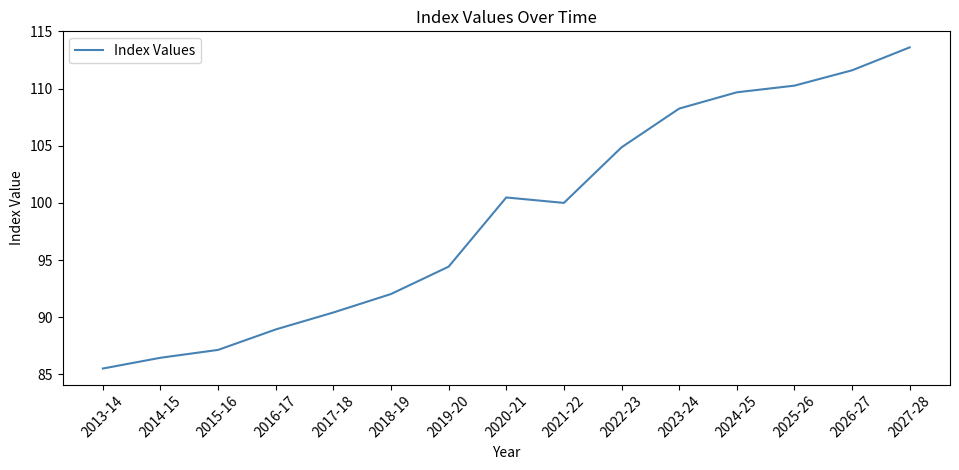

What is the sum of all values?

1483.6